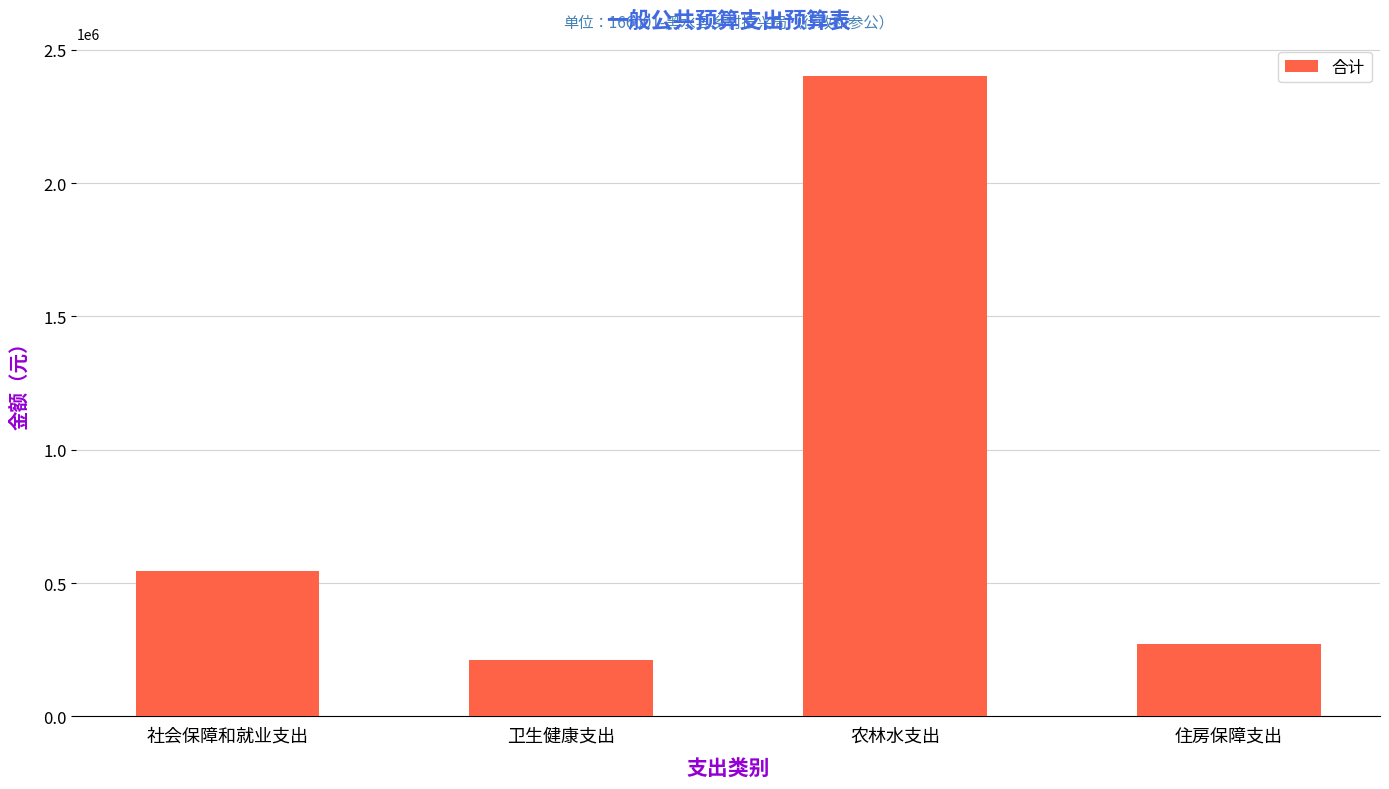

Reading left to right, list all the values displayed in this chart.

543916.3	213106.6	2402478.5	271958.2